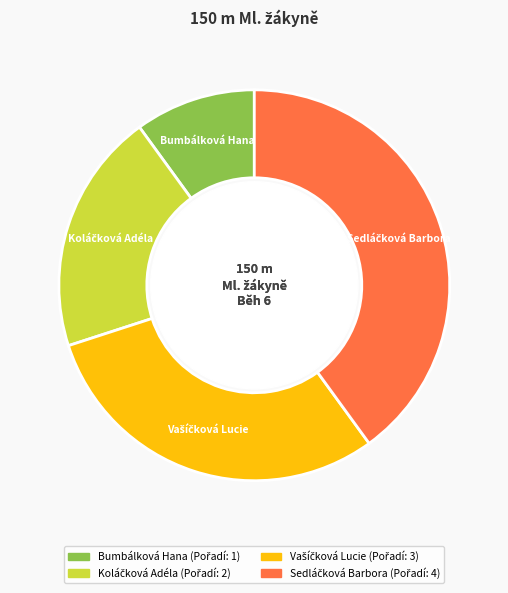

What is the smallest slice in the pie chart?

Bumbálková Hana